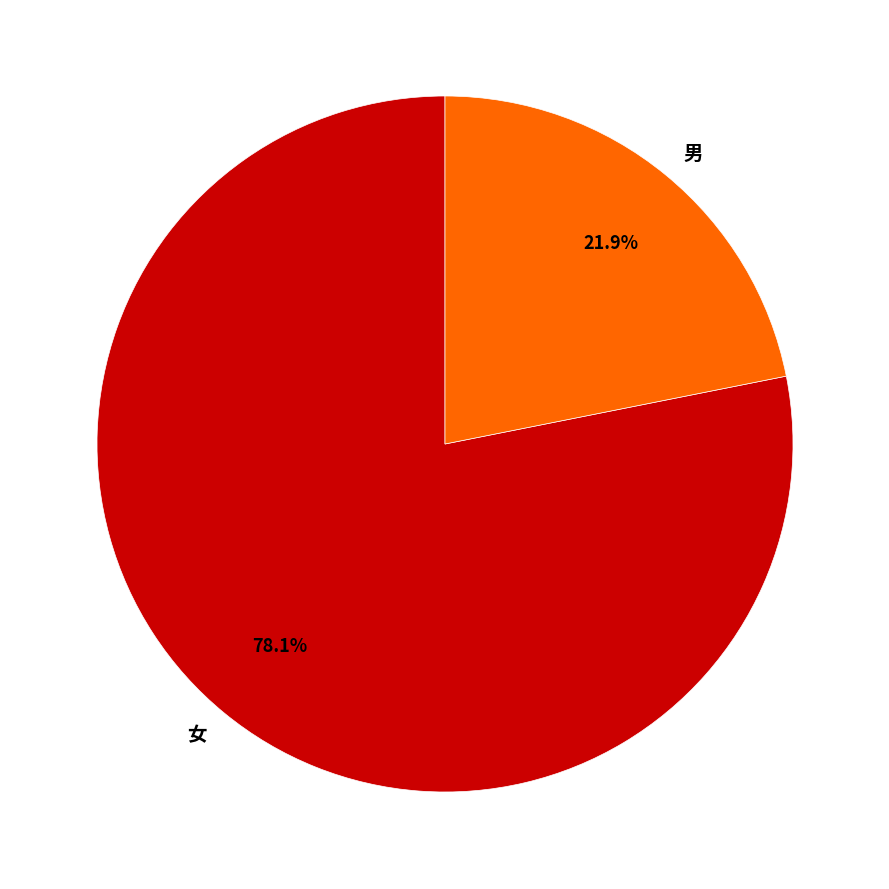

To the nearest percent, what is the difference between the largest and smallest slice percentages?

56%